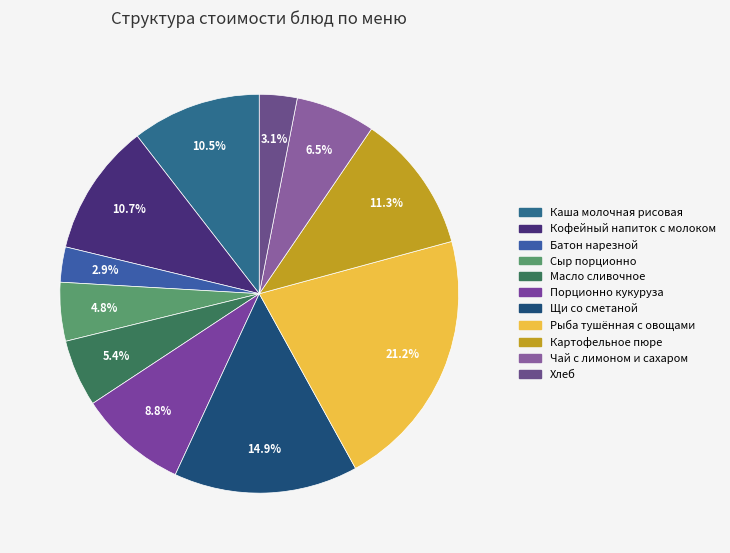

The Рыба тушённая с овощами slice represents 11% of the pie. True or false?

False